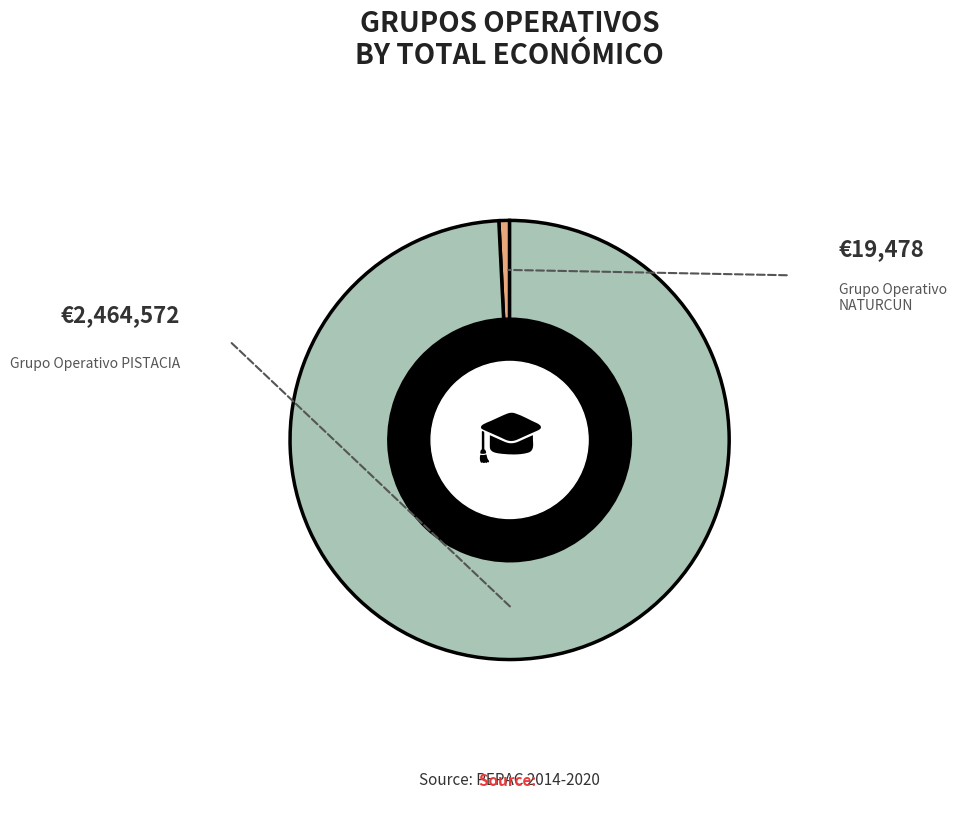

What percentage is the Grupo Operativo NATURCUN slice, to the nearest percent?

1%